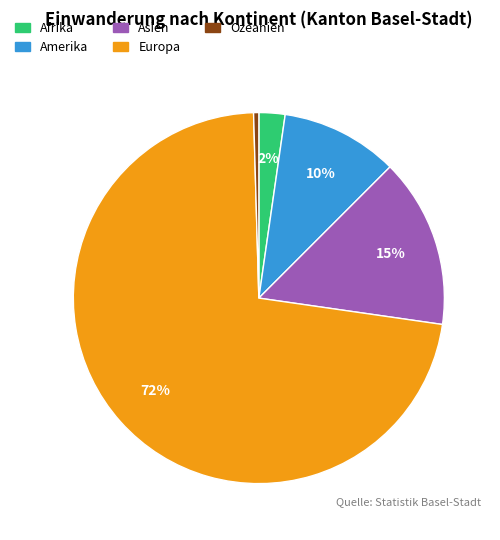

True or false: Ozeanien accounts for 0% of the total.

True